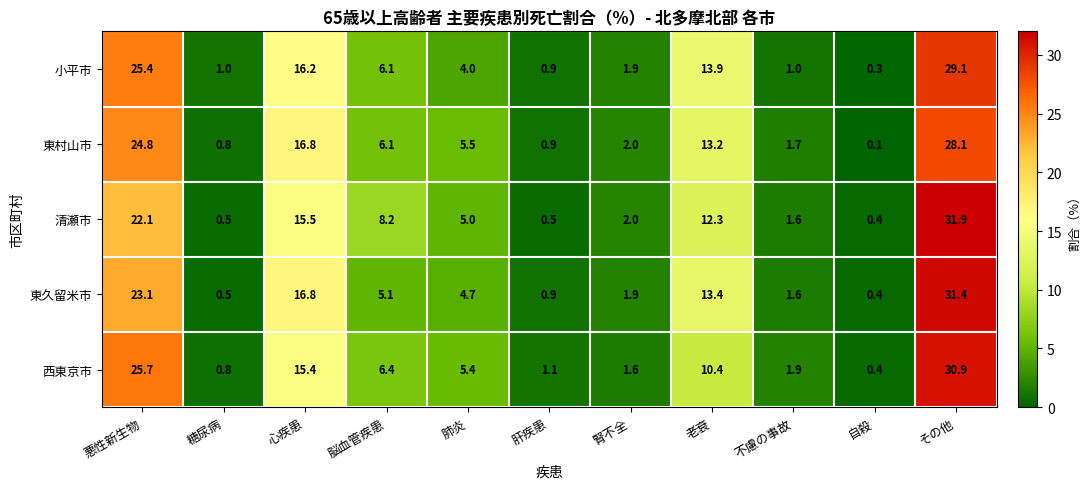

True or false: 清瀬市 has a value of 0.5 at 肝疾患.

True